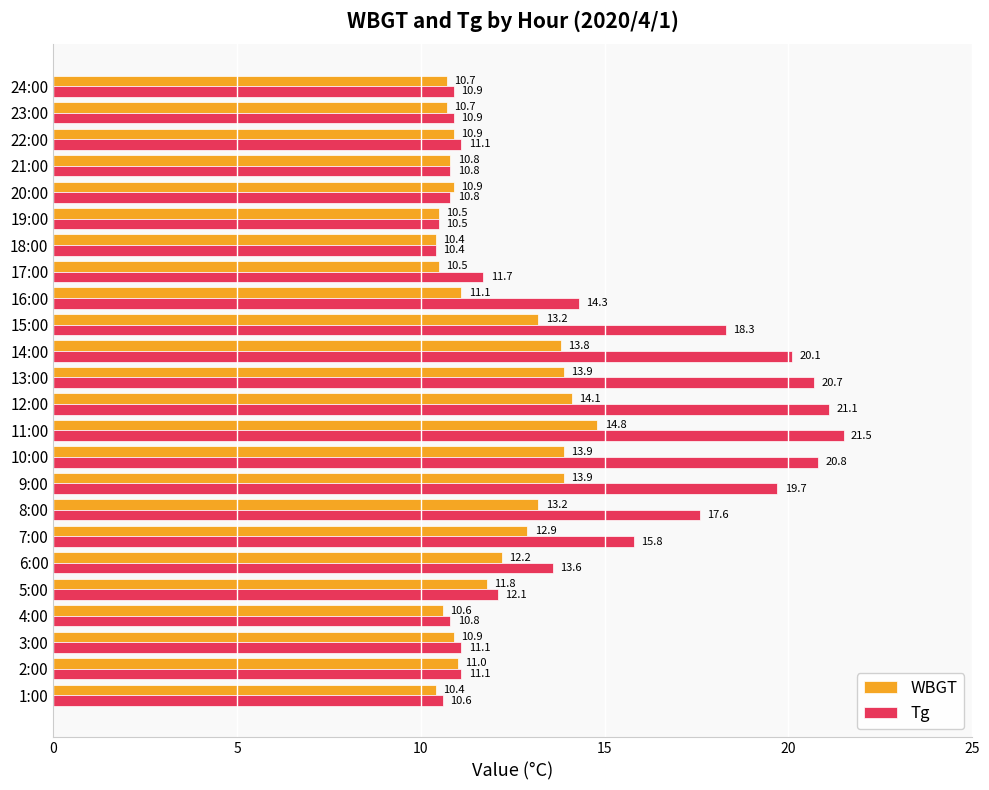

List the series in order of their overall mean, lowest first.

WBGT, Tg